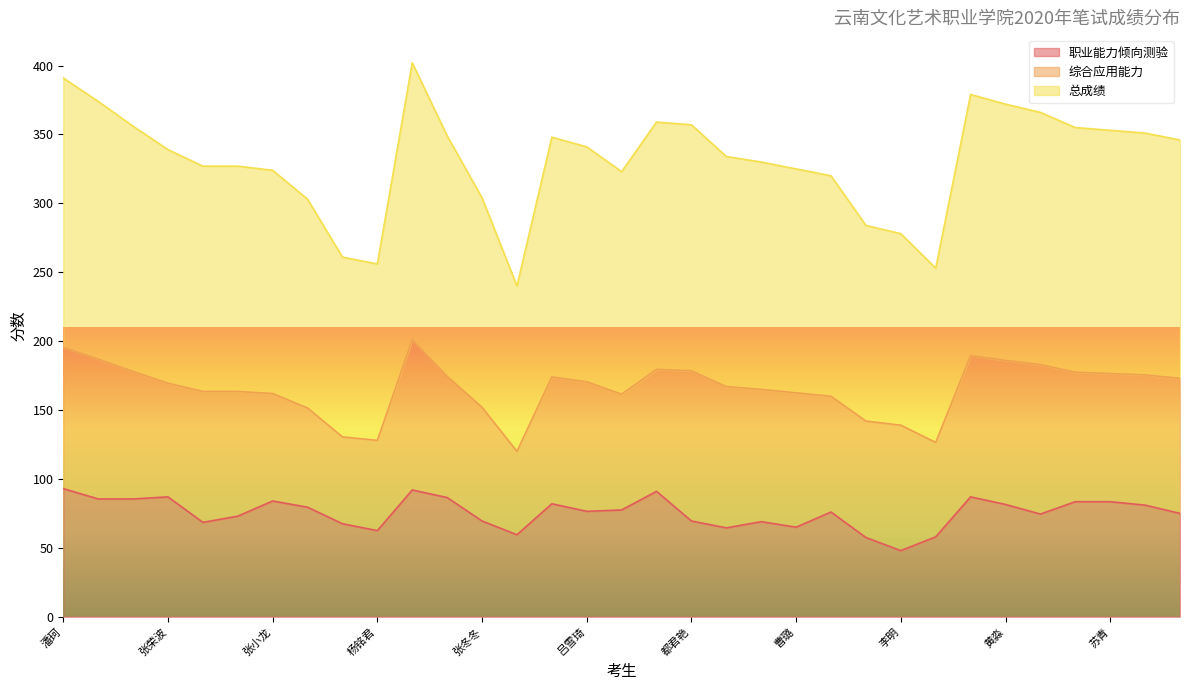

Is the value of 总成绩 at 安冬妮 greater than the value of 职业能力倾向测验 at 海啸?

Yes